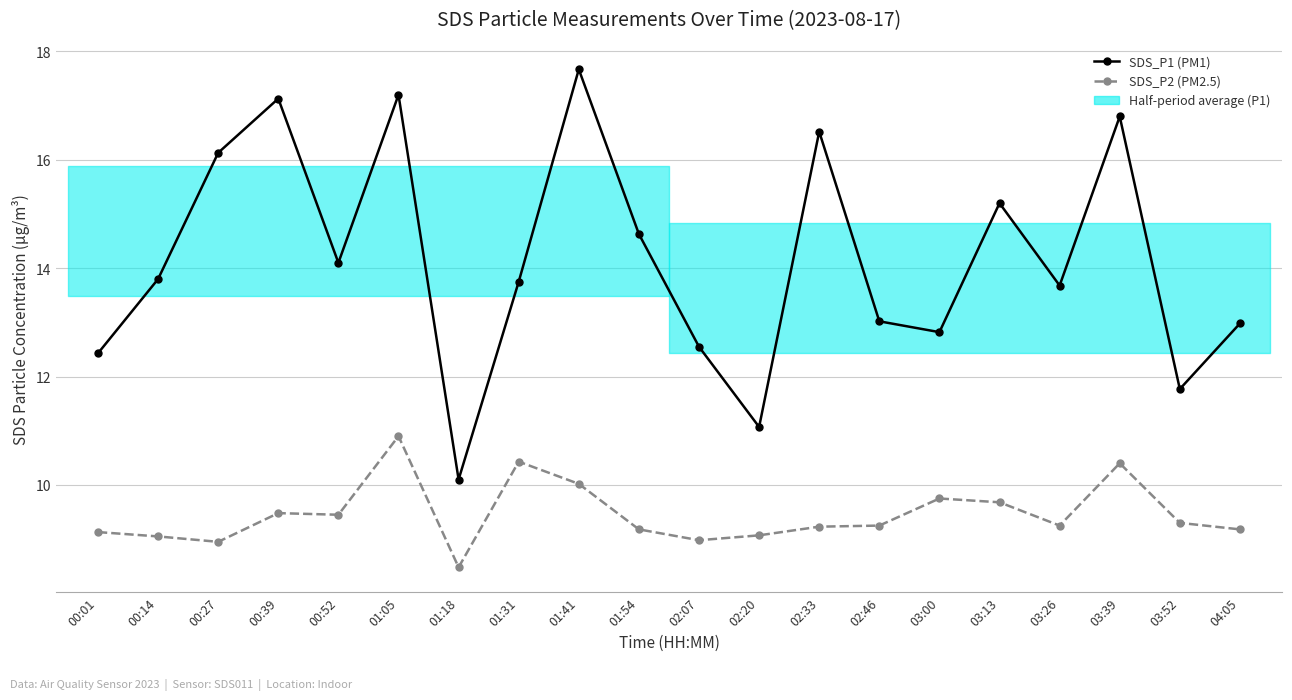

What is the greatest value displayed?

17.7